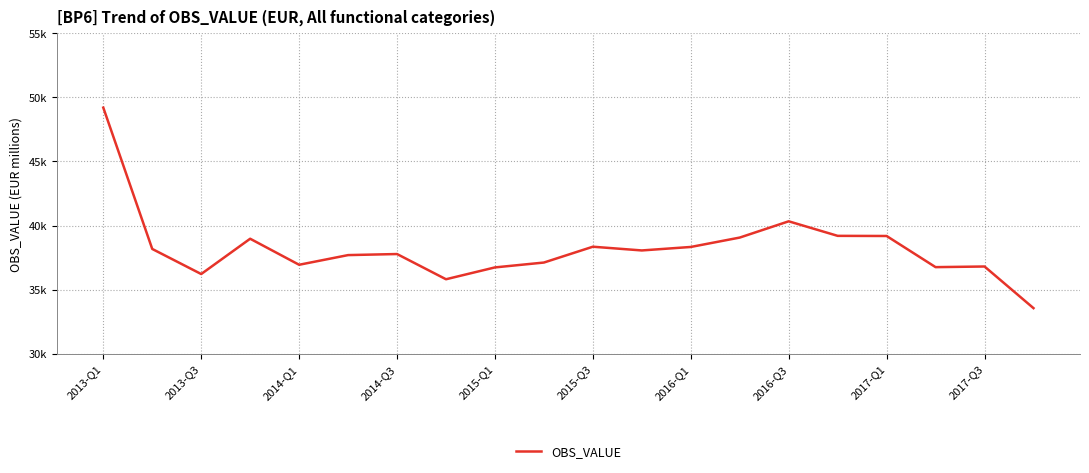

What is the average value?

38211